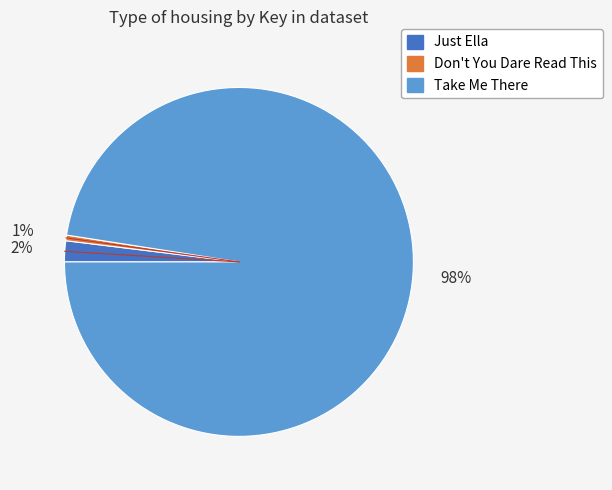

Is it true that Just Ella is 2% of the pie?

True